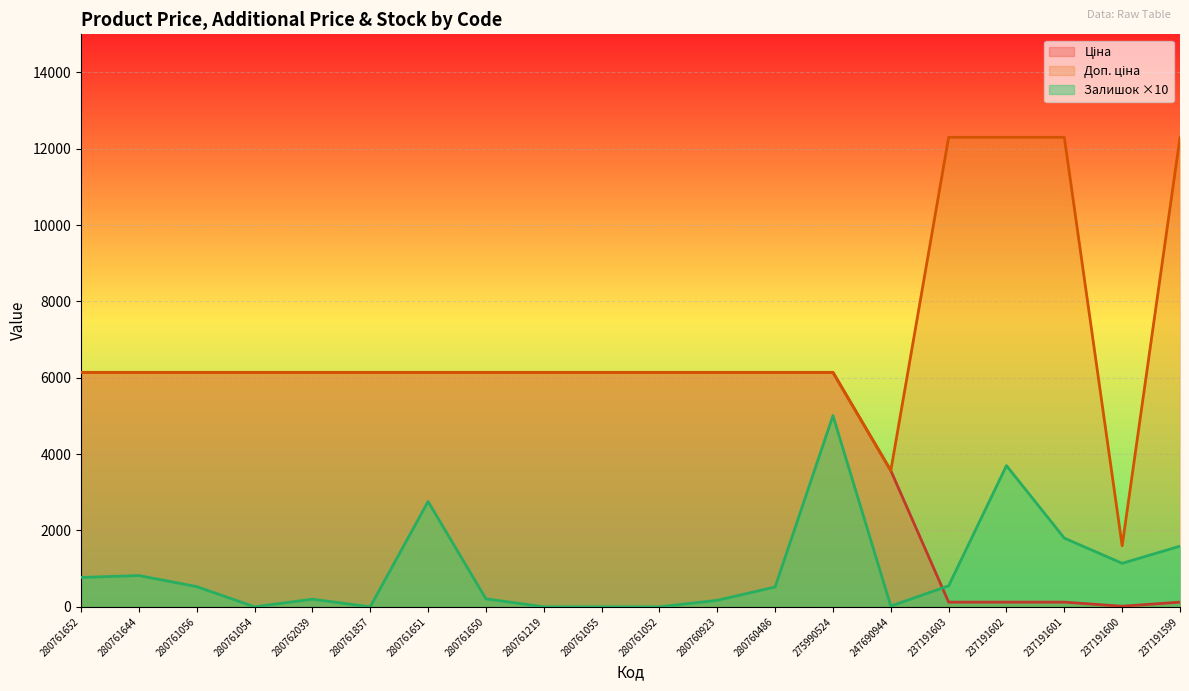

Reading left to right, what are all the values shown in this chart?

Ціна: 6143.2	6143.2	6143.2	6143.2	6143.2	6143.2	6143.2	6143.2	6143.2	6143.2	6143.2	6143.2	6143.2	6143.2	3569.6	123.0	123.0	123.0	16.0	123.0
Залишок: 770.0	820.0	530.0	0.0	200.0	0.0	2760.0	210.0	0.0	0.0	0.0	170.0	520.0	5010.0	20.0	550.0	3700.0	1800.0	1140.0	1590.0
Доп. ціна: 6143.2	6143.2	6143.2	6143.2	6143.2	6143.2	6143.2	6143.2	6143.2	6143.2	6143.2	6143.2	6143.2	6143.2	3569.6	12302.0	12302.0	12302.0	1599.0	12302.0